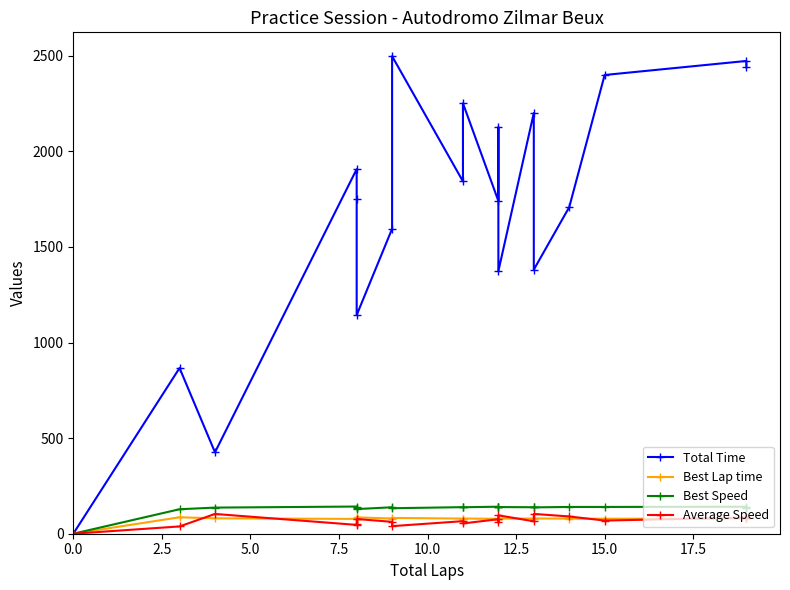

Which series changed the most between 15.0 and 12?

Total Time